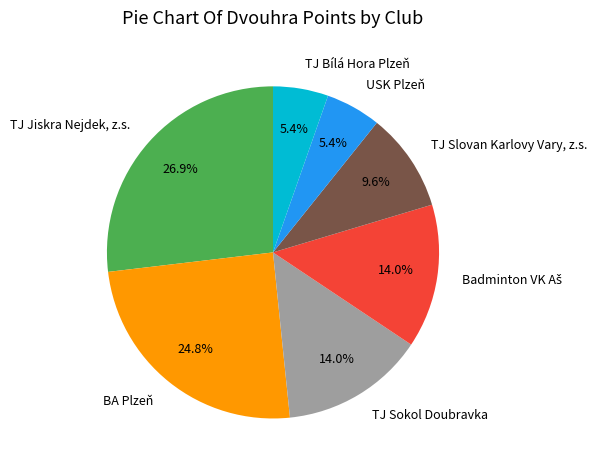

What percentage do TJ Slovan Karlovy Vary, z.s. and TJ Sokol Doubravka together represent?

23.6%